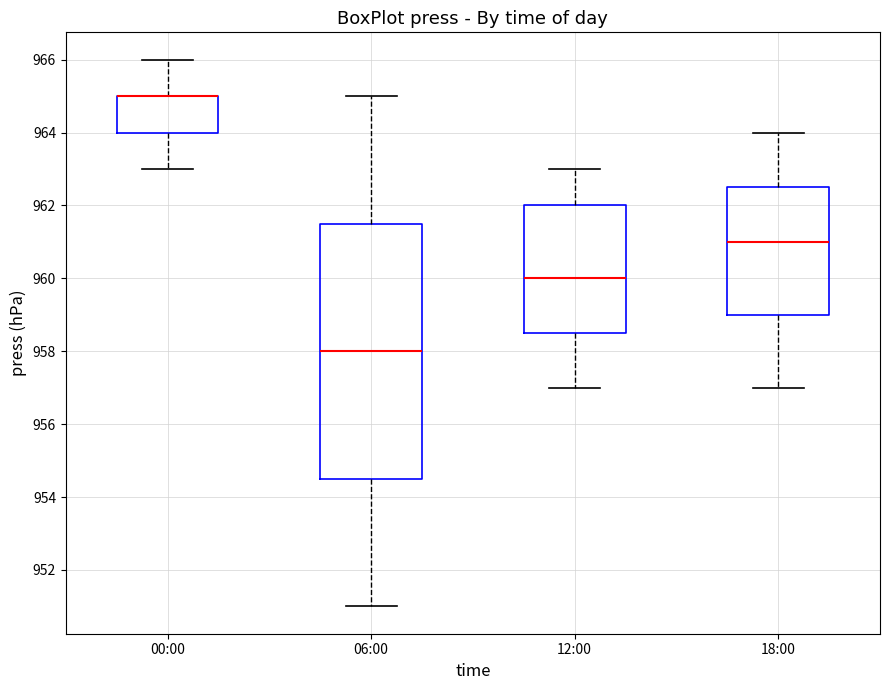

Reading left to right, read every box against the y-axis: the position of its median line, the range the box covers, and the ends of its whiskers. The values are not printed on the chart, so give them approximately, as read against the axis.

00:00: median 965.0 (drawn on the box's upper edge), box 964.0 to 965.0, whiskers 963.0 to 966.0
06:00: median 958.0, box 954.6 to 961.6, whiskers 951.0 to 965.0
12:00: median 960.0, box 958.6 to 962.0, whiskers 957.0 to 963.0
18:00: median 961.0, box 959.0 to 962.6, whiskers 957.0 to 964.0